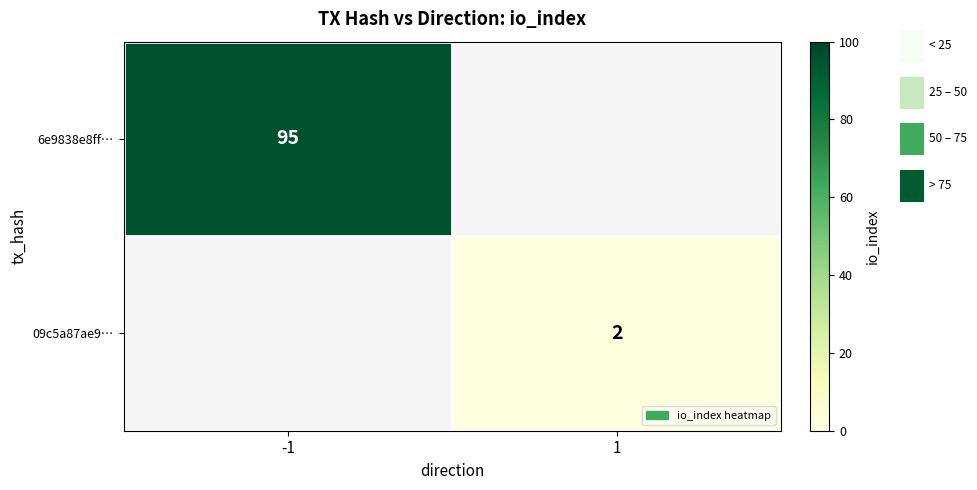

Is it true that 09c5a87ae9… equals 3 at 1?

False